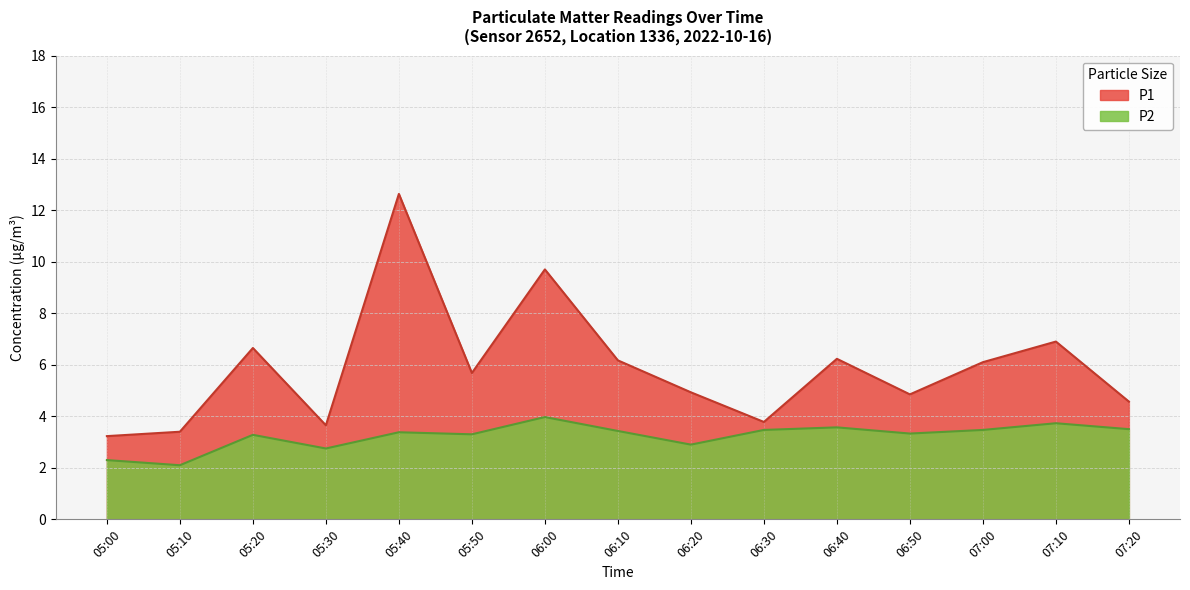

At which label does P2 first exceed 3?

05:20